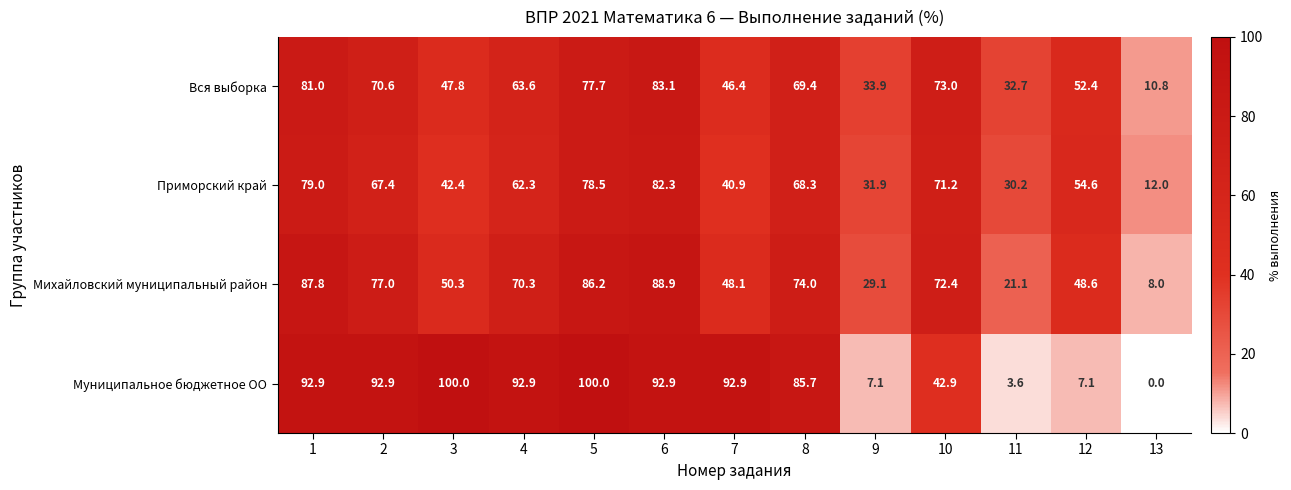

Rank the series at 9 from lowest to highest value.

Муниципальное бюджетное ОО, Михайловский муниципальный район, Приморский край, Вся выборка